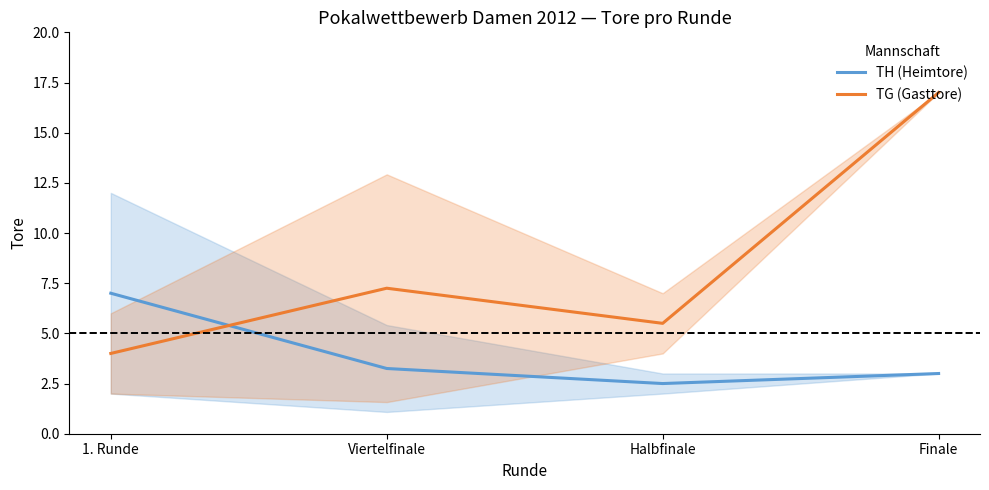

Is this an area chart (filled region under the line)?

No